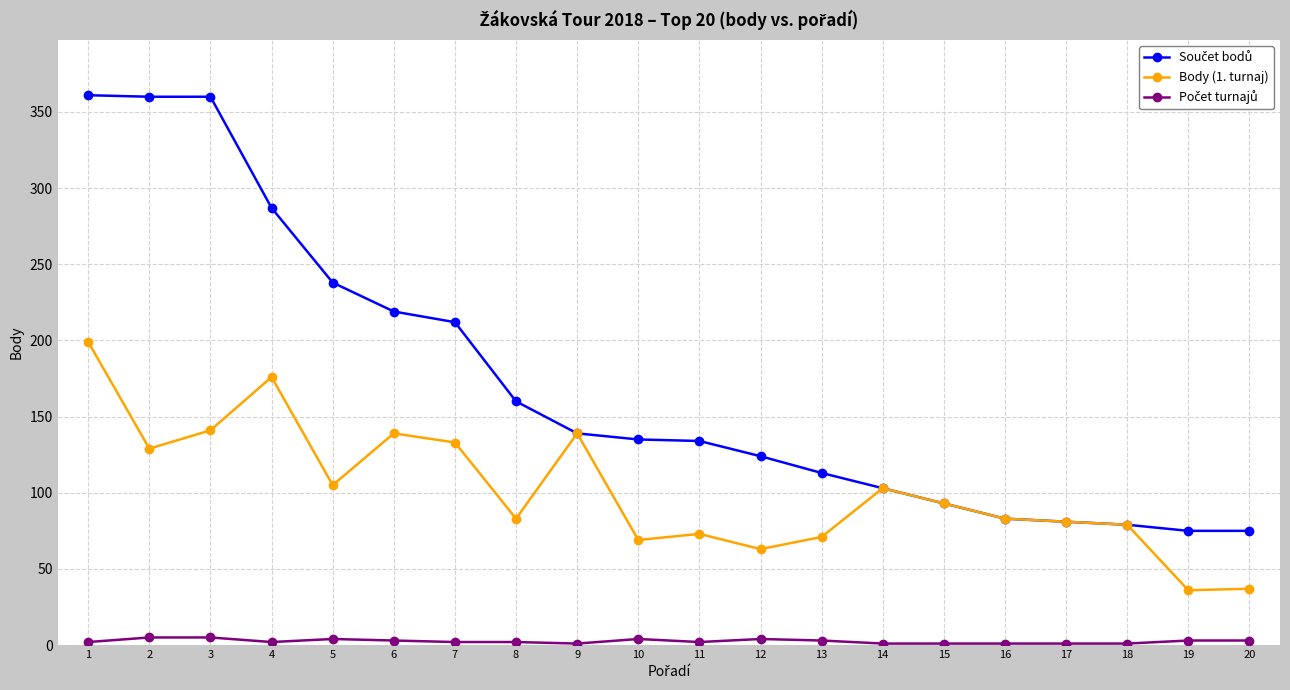

True or false: Body (1. turnaj) has more than 1 interior local peaks.

True